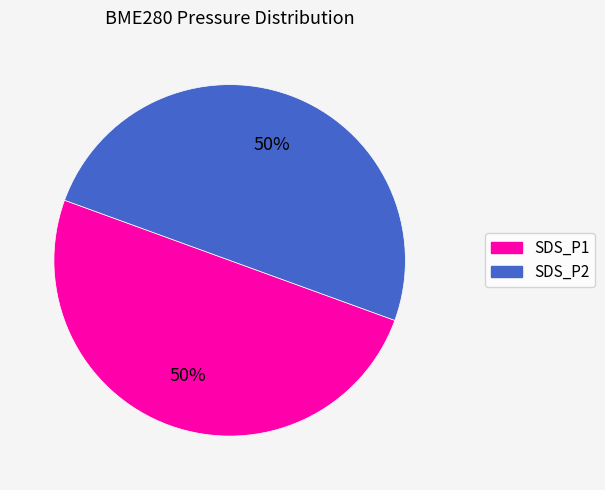

Is it true that SDS_P2 is 59% of the pie?

False